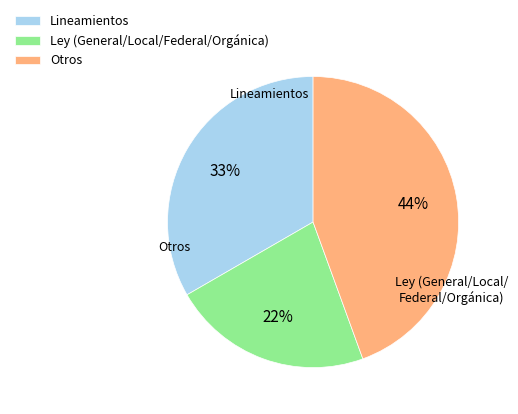

Between Ley (General/Local/Federal/Orgánica) and Lineamientos, which is larger?

Lineamientos